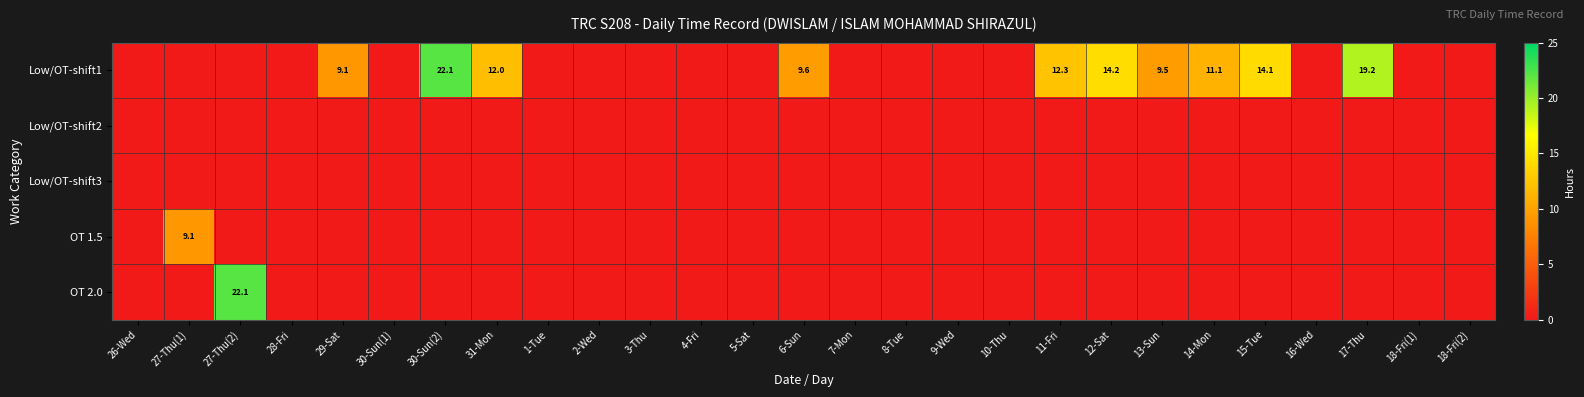

The value of Low/OT-shift1 at 6-Sun is 15.5. True or false?

False